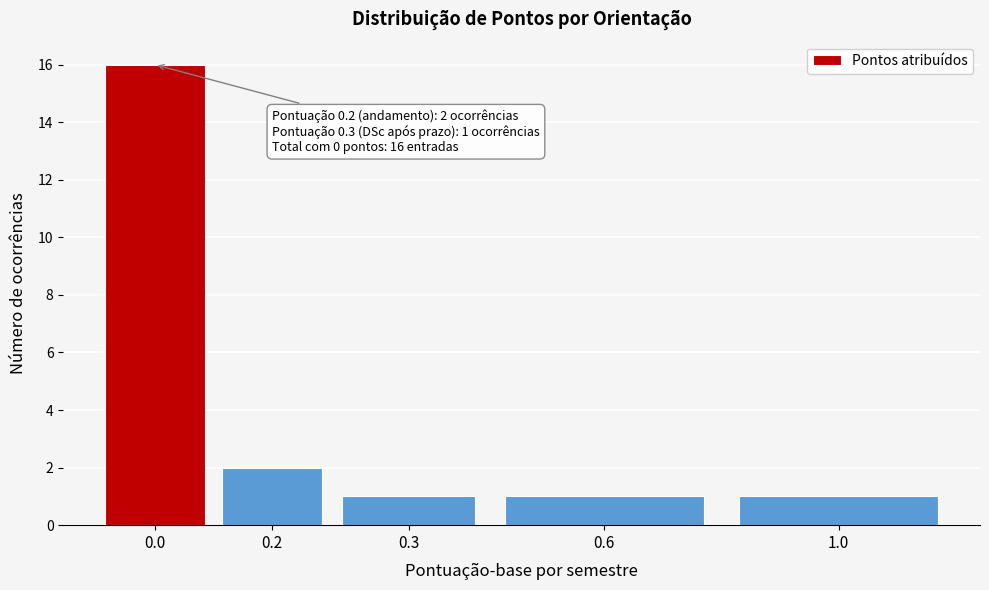

Reading right to left, transcribe all the data shown in this chart.

1	1	1	2	16